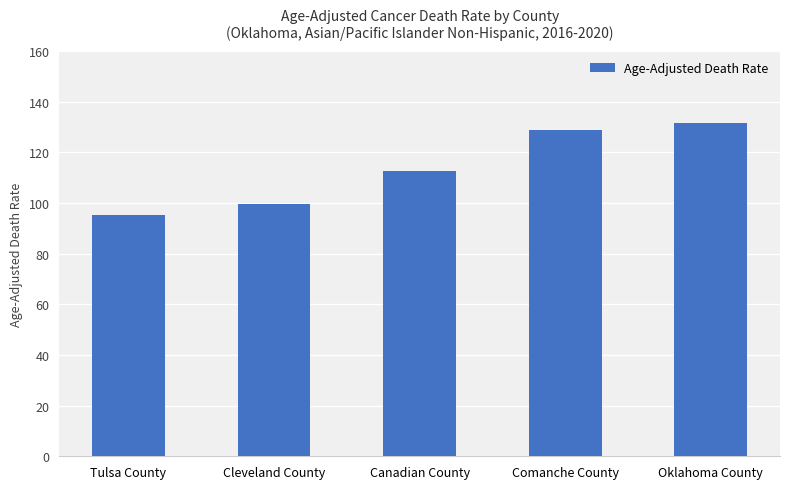

Reading left to right, what are all the values shown in this chart?

Tulsa County=95.2	Cleveland County=99.7	Canadian County=112.5	Comanche County=128.8	Oklahoma County=131.5